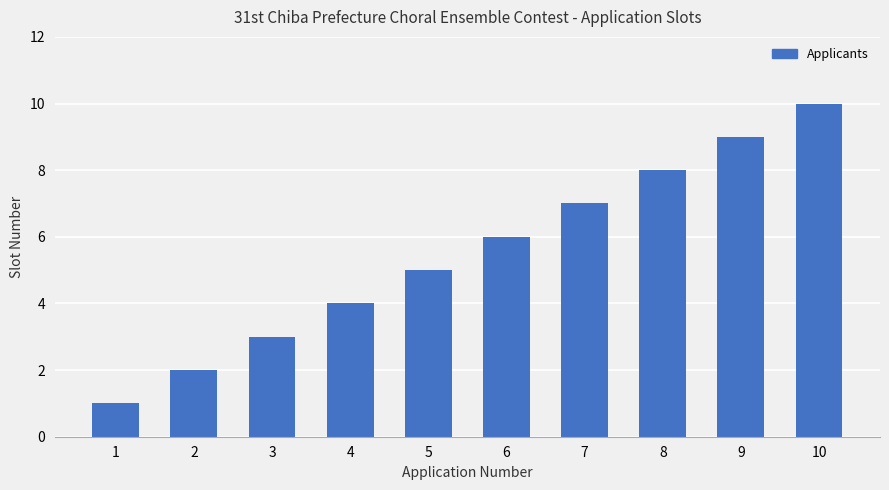

How many values are between 3 and 8?

6